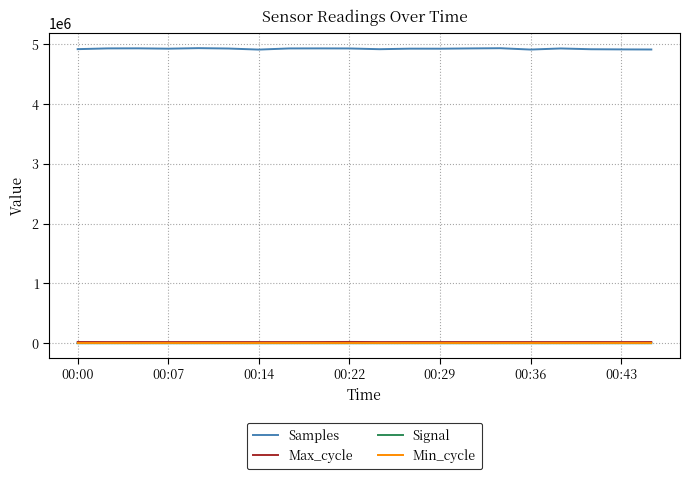

What is the minimum value for Samples?

4910019